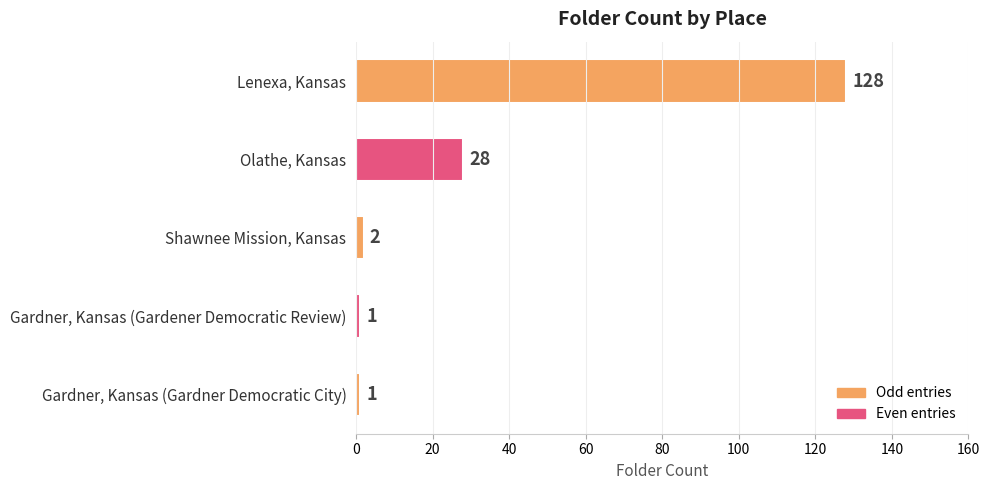

What is the difference between the maximum and minimum values?

127